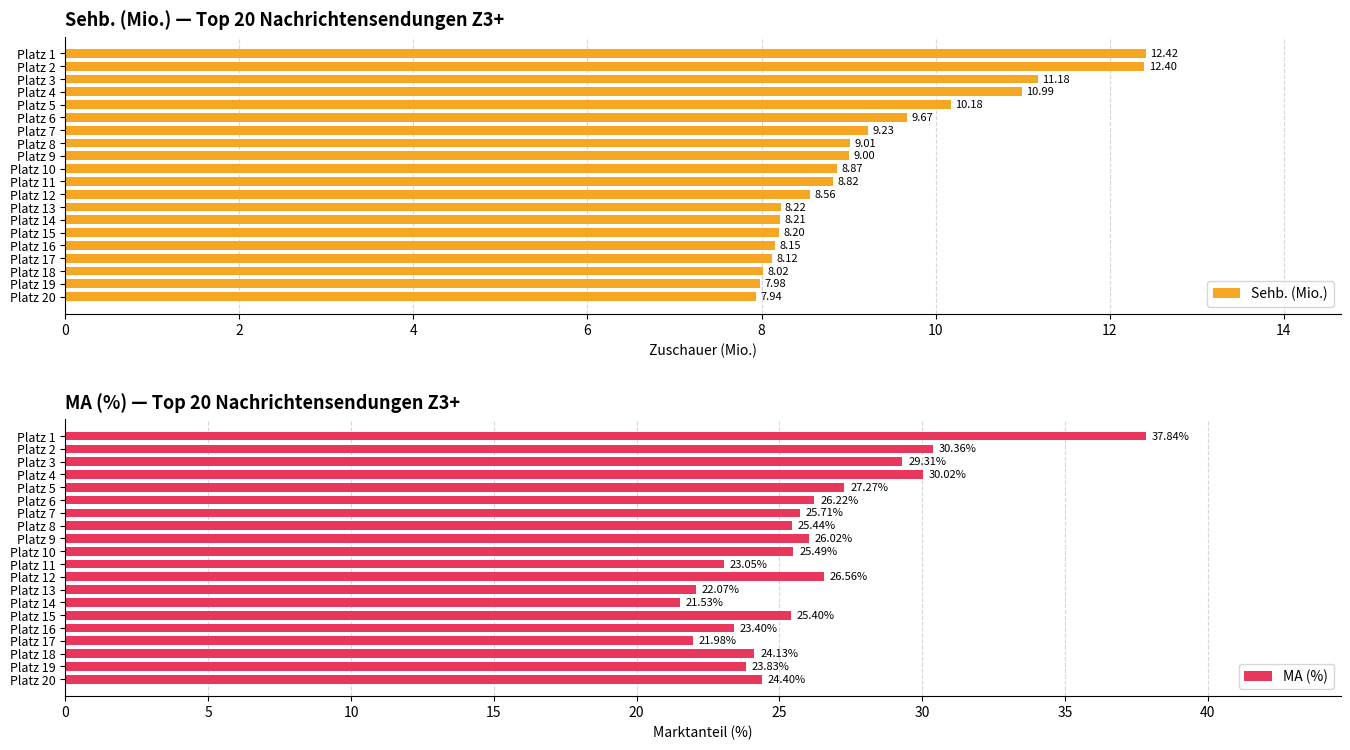

Are the bars horizontal?

Yes